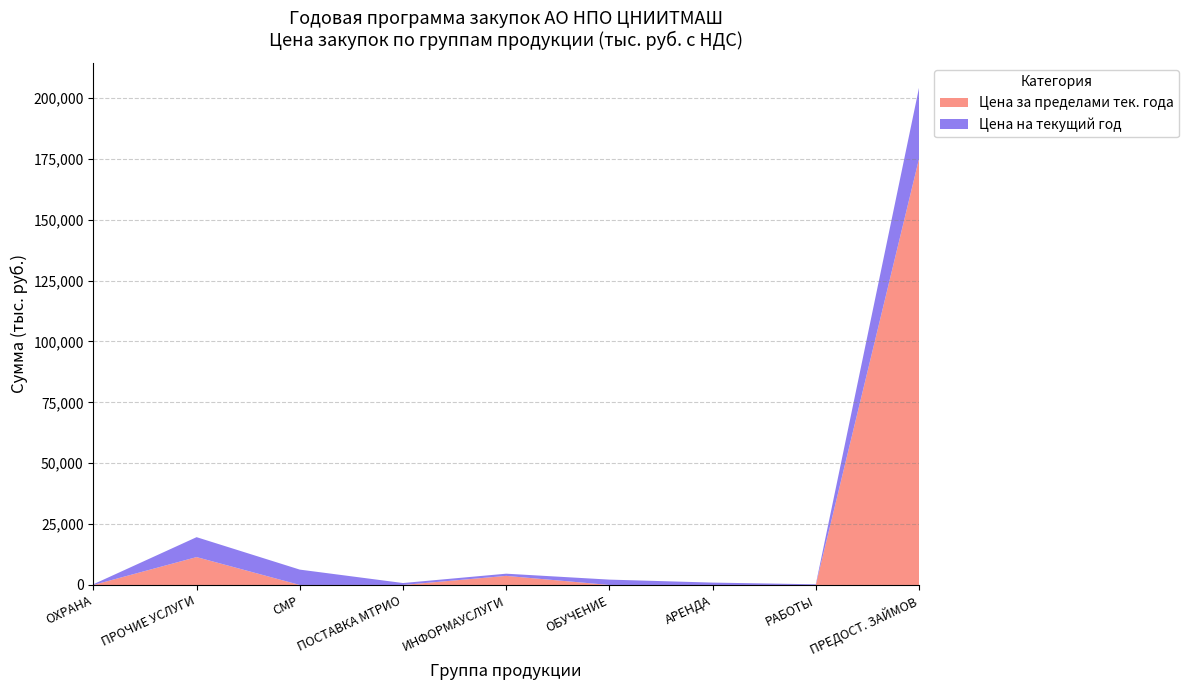

Is it true that Цена за пределами тек. года equals 75848.6 at ПРЕДОСТ. ЗАЙМОВ?

False